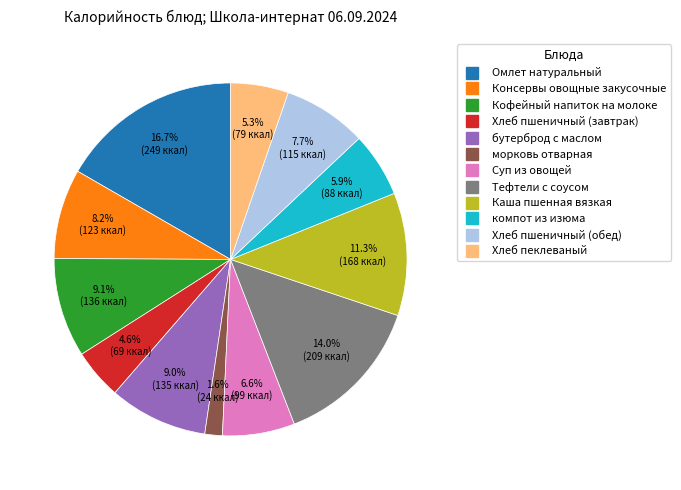

What is the largest slice in the pie chart?

Омлет натуральный